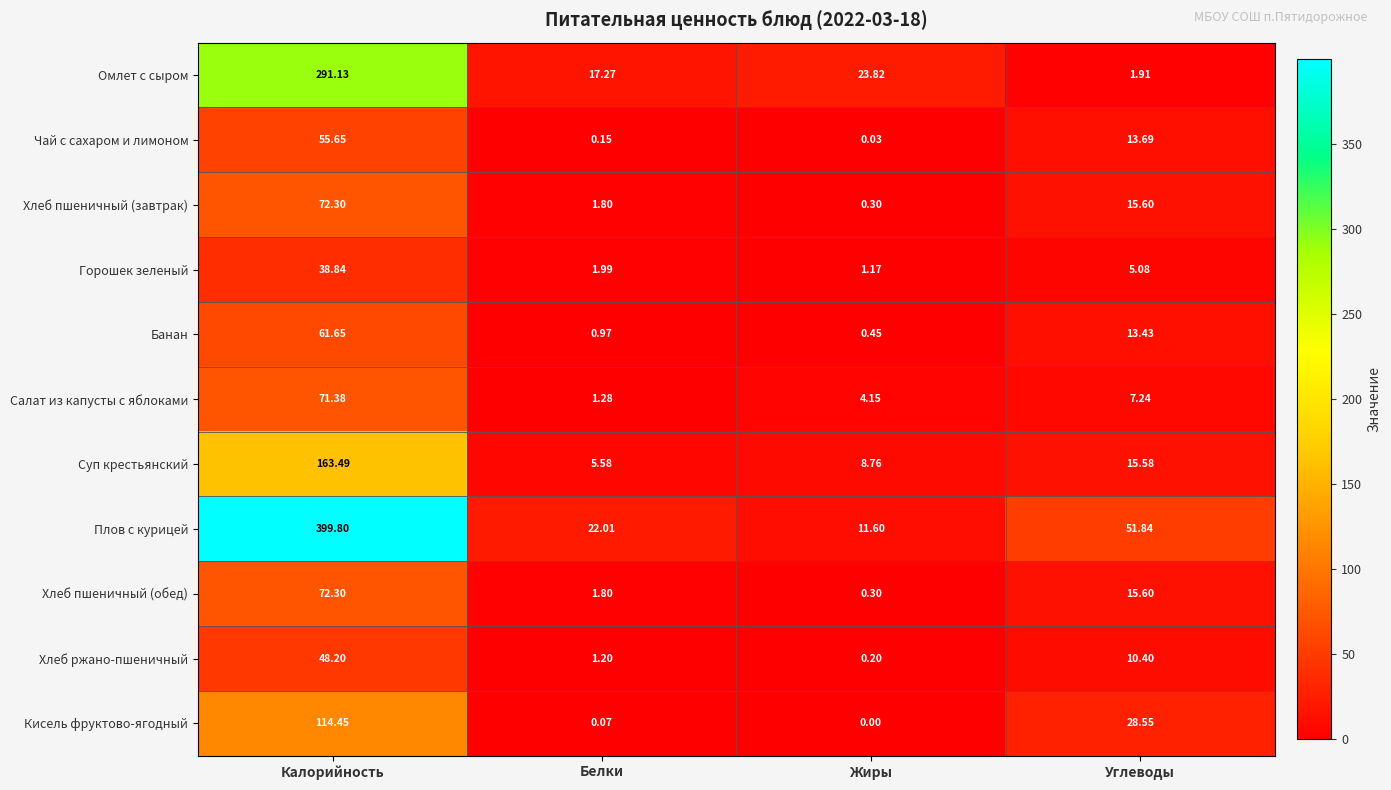

Which series has the widest spread of values?

Плов с курицей